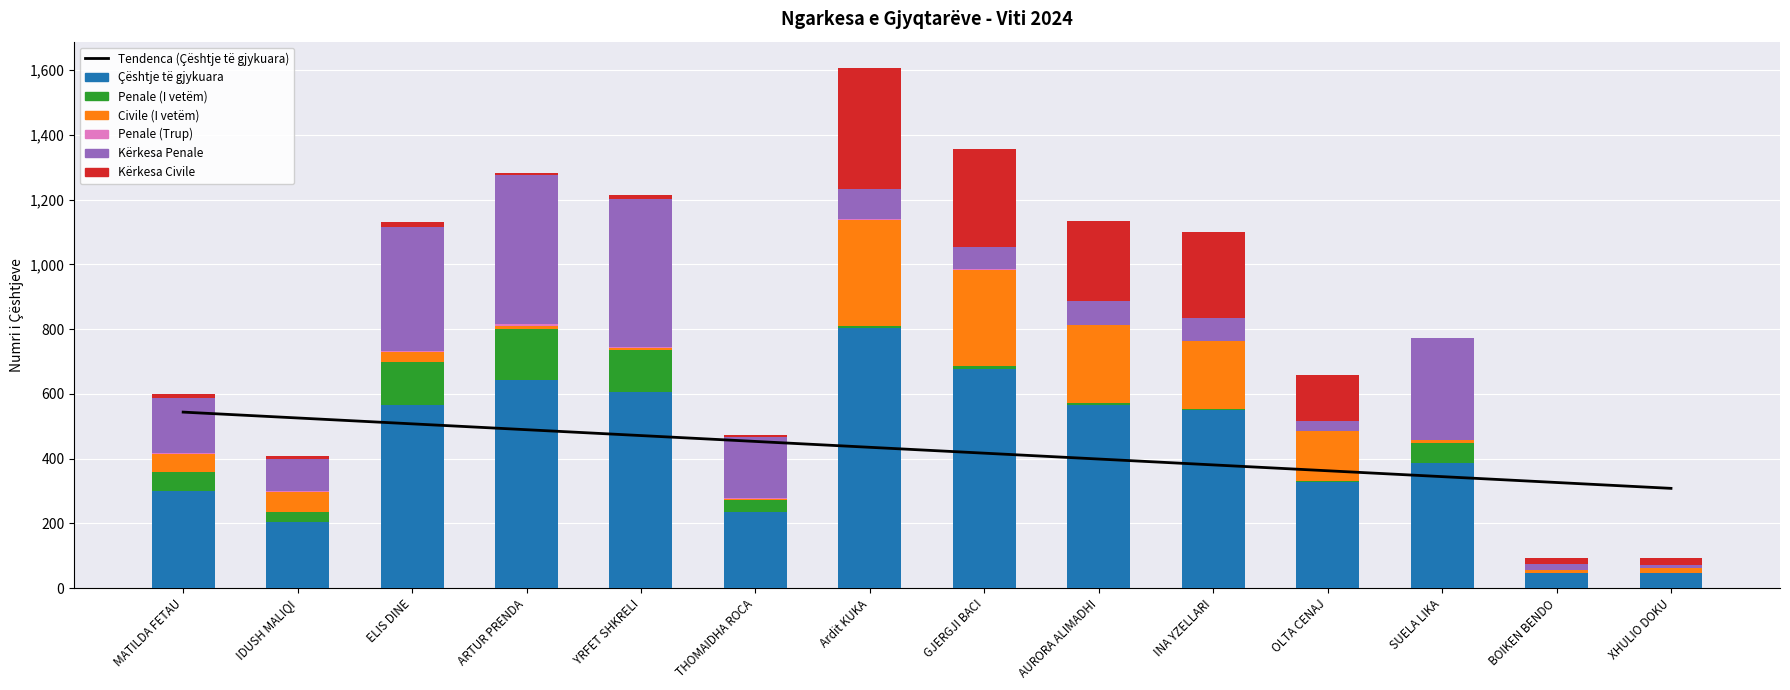

Between IDUSH MALIQI and ELIS DINE, which is larger?

ELIS DINE